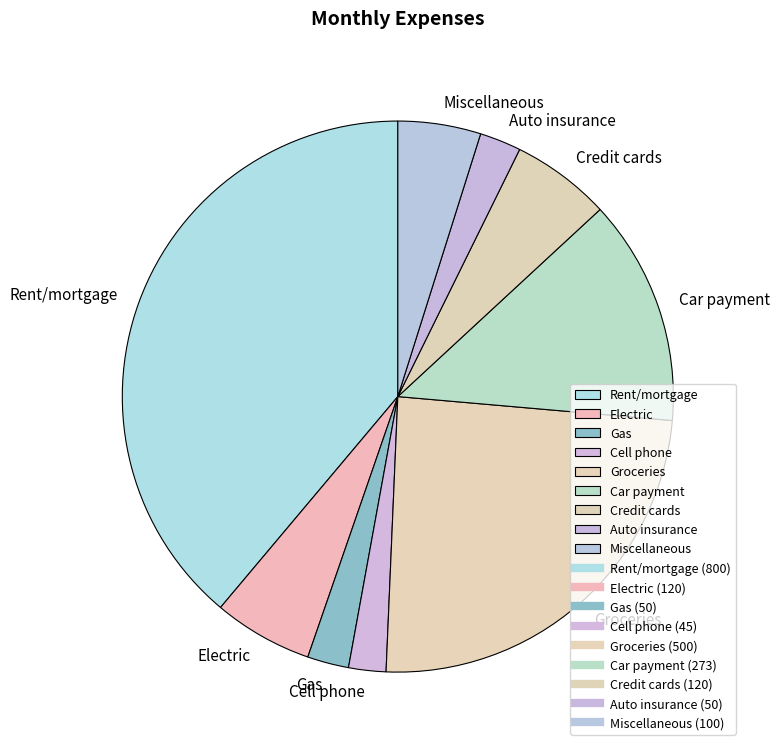

Which category has the biggest portion of the pie?

Rent/mortgage